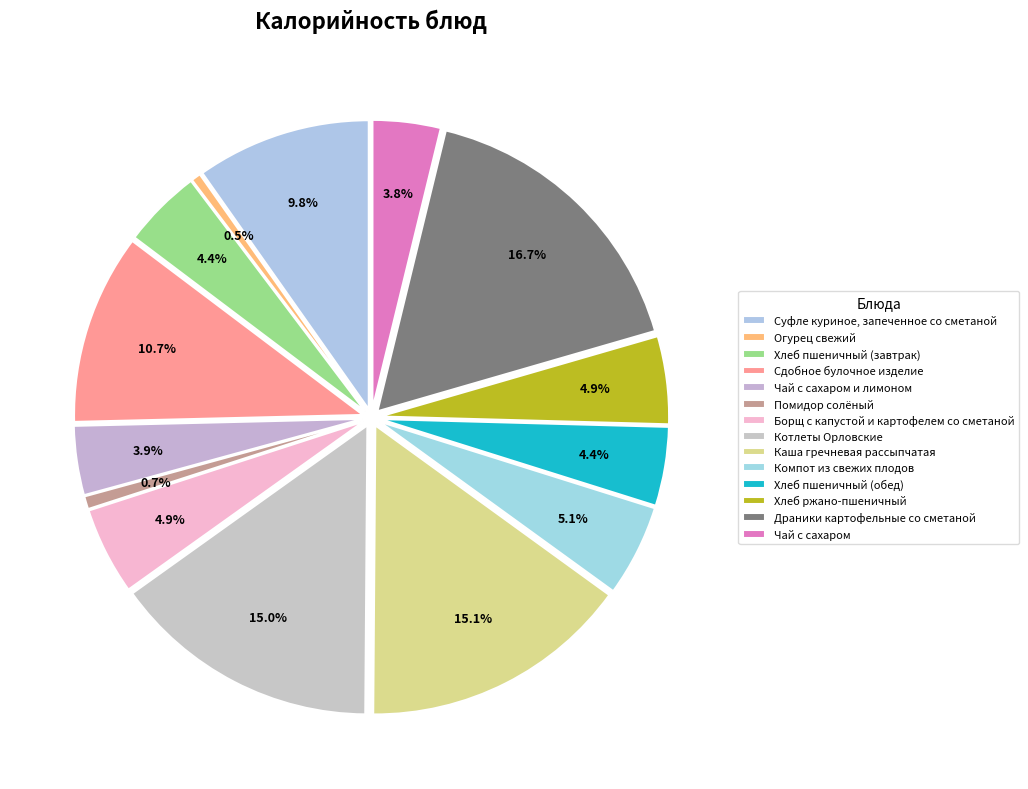

What percentage is the Хлеб пшеничный (завтрак) slice, to the nearest percent?

4%